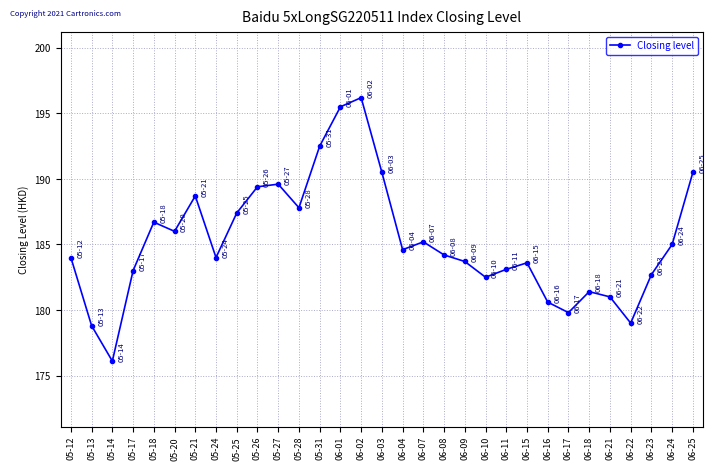

What value does the data have at 05-14?

176.1